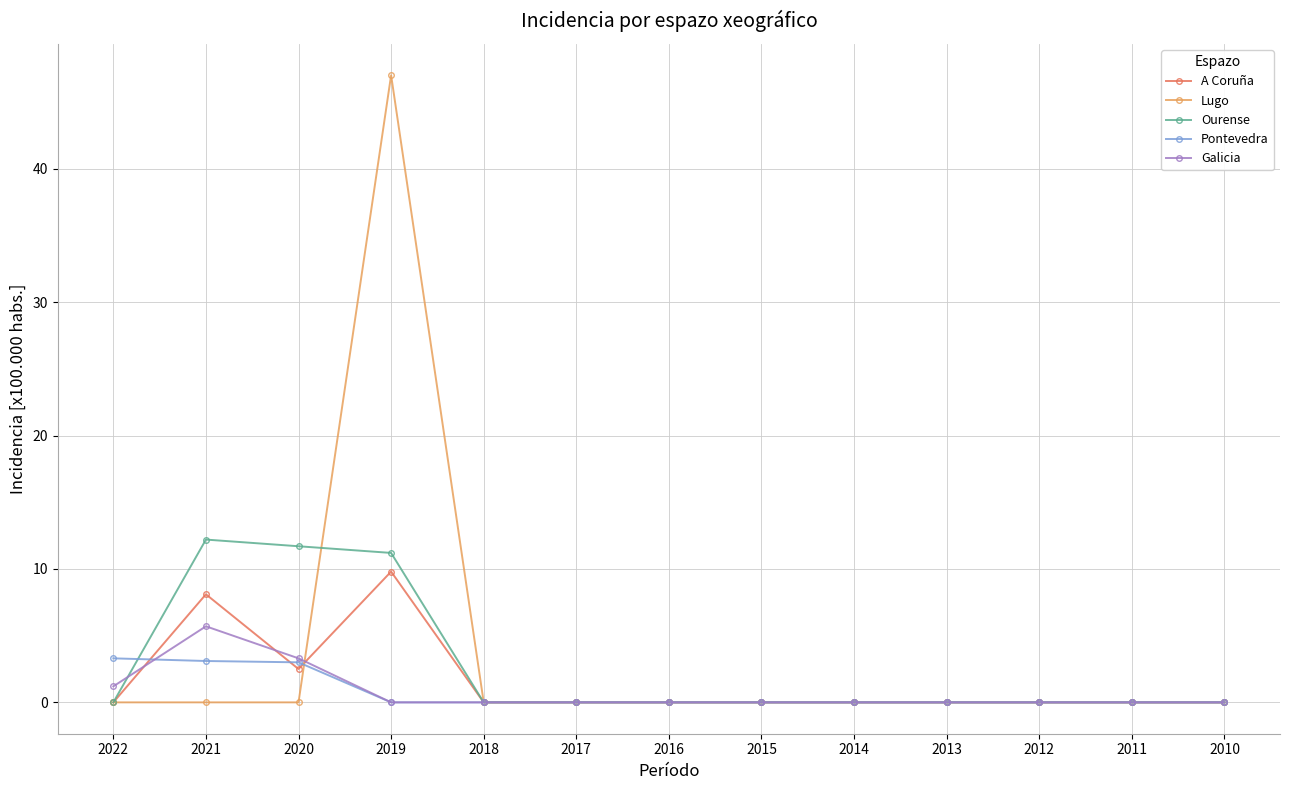

Where is the first local maximum for Galicia?

2021